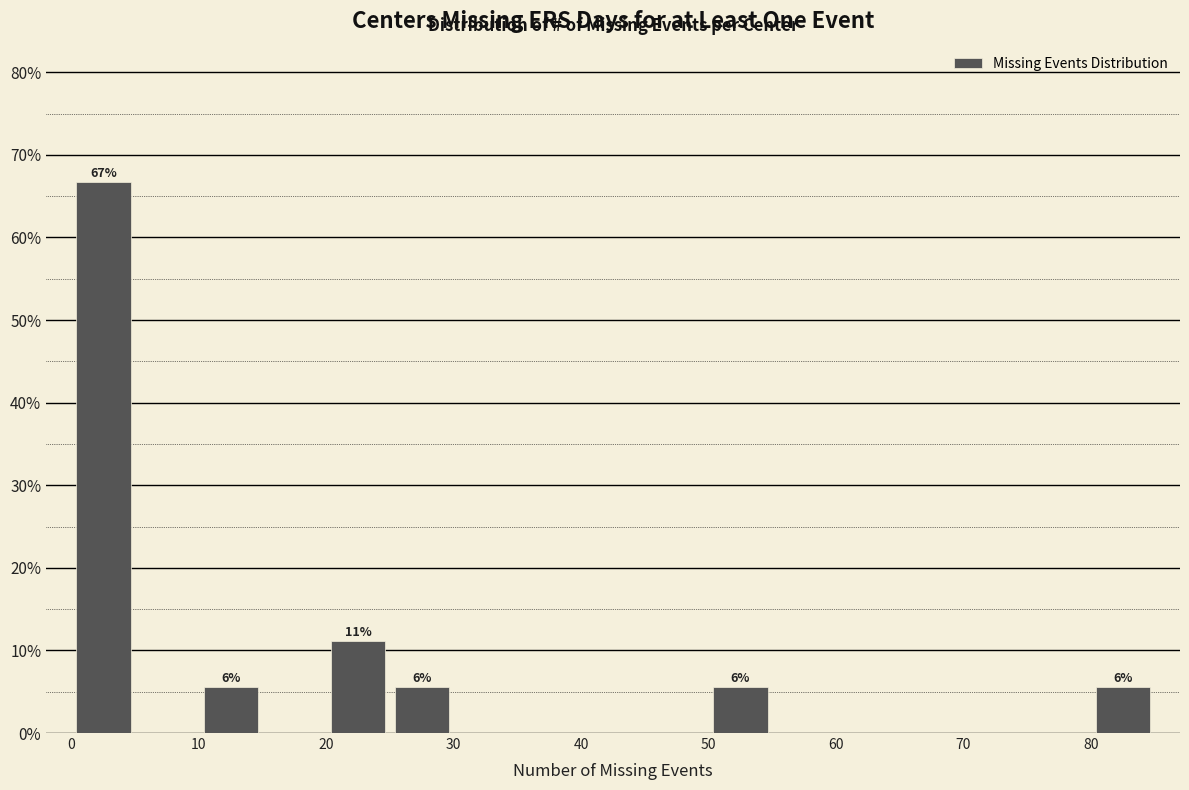

Which range on the x-axis has the tallest bar?

0 to 5